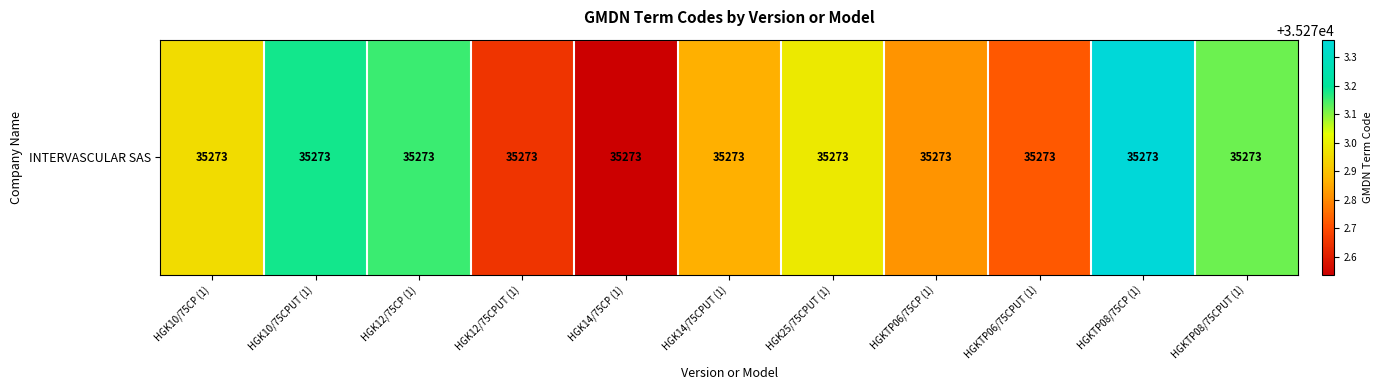

Reading right to left, what are all the values shown in this chart?

35273.1	35273.4	35272.7	35272.8	35273.0	35272.9	35272.5	35272.6	35273.2	35273.2	35273.0